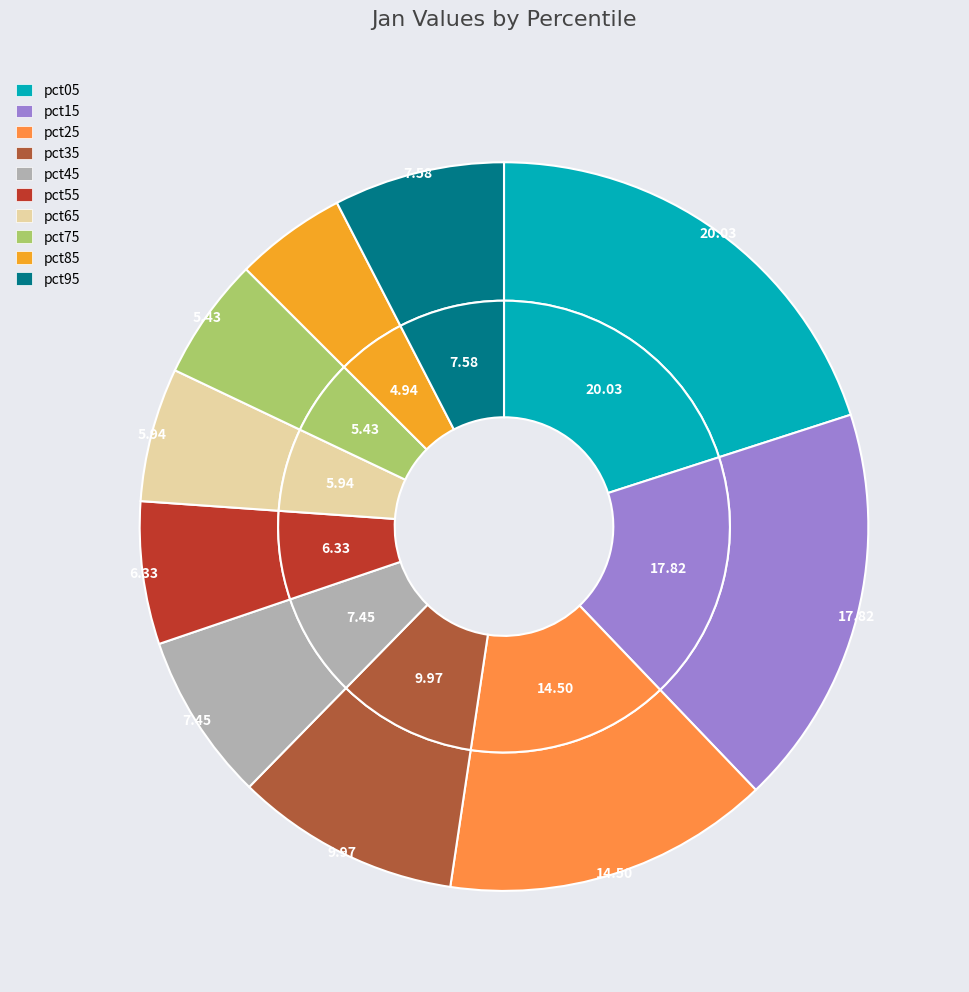

Which slice is the largest?

pct05